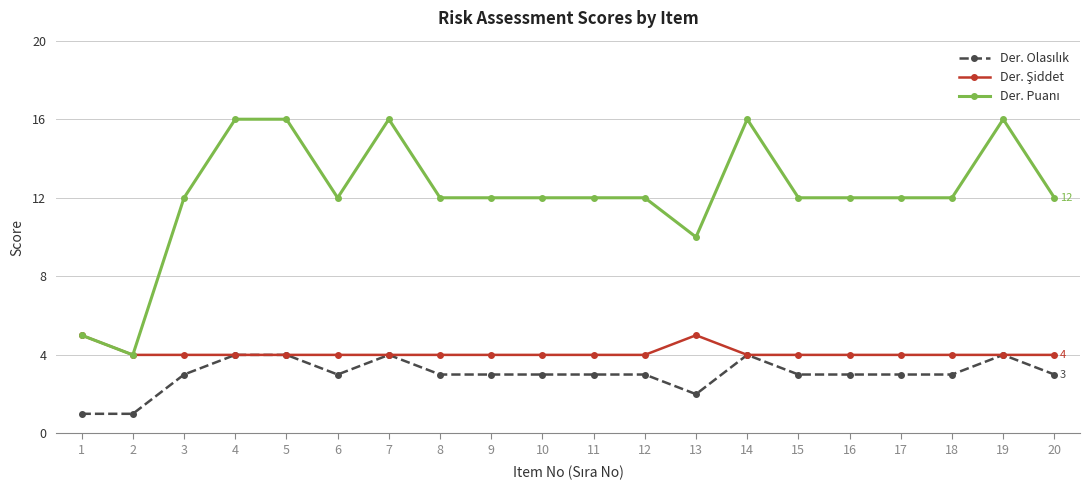

What is the total value across all series at 19?

24